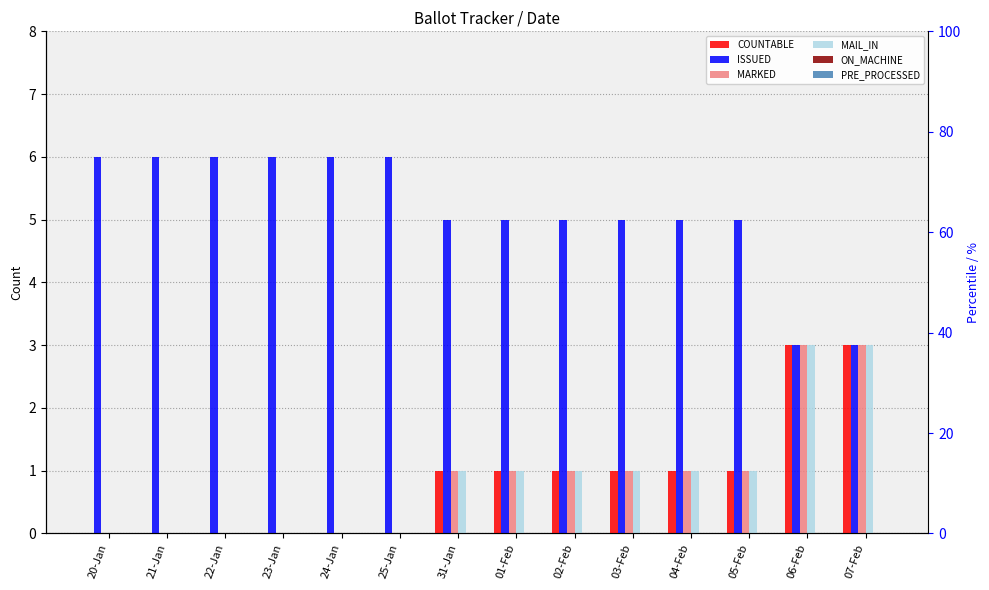

What is the difference between the maximum and minimum values in the COUNTABLE series?

3